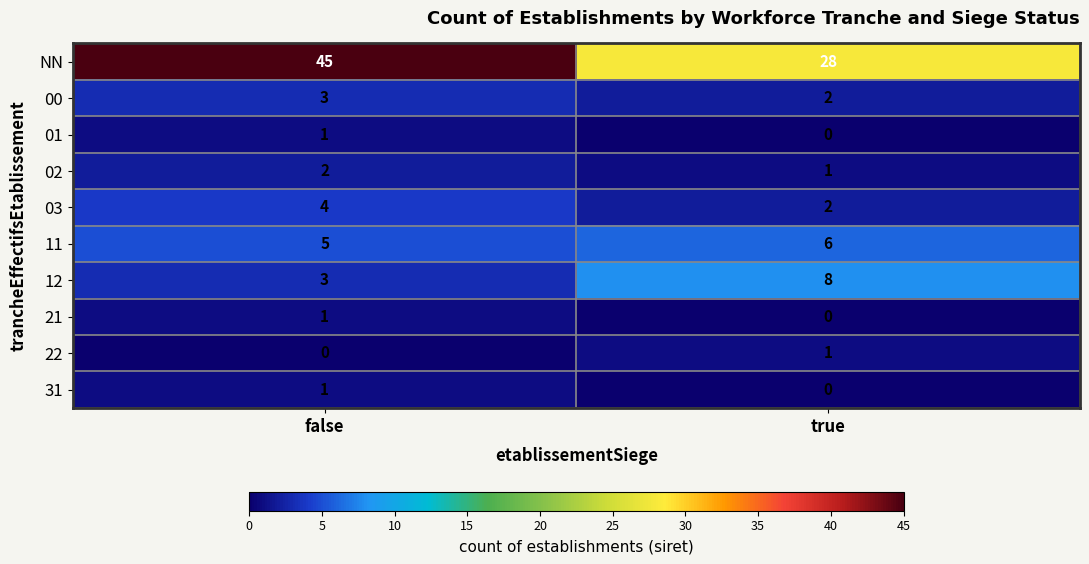

What is the difference between the highest and lowest values at false?

45